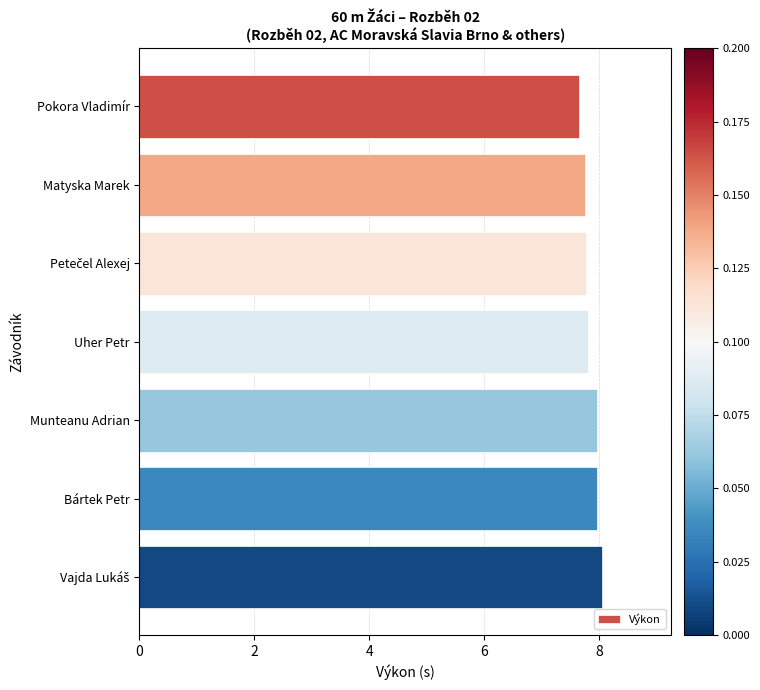

The value at Pokora Vladimír is 7.6. True or false?

True